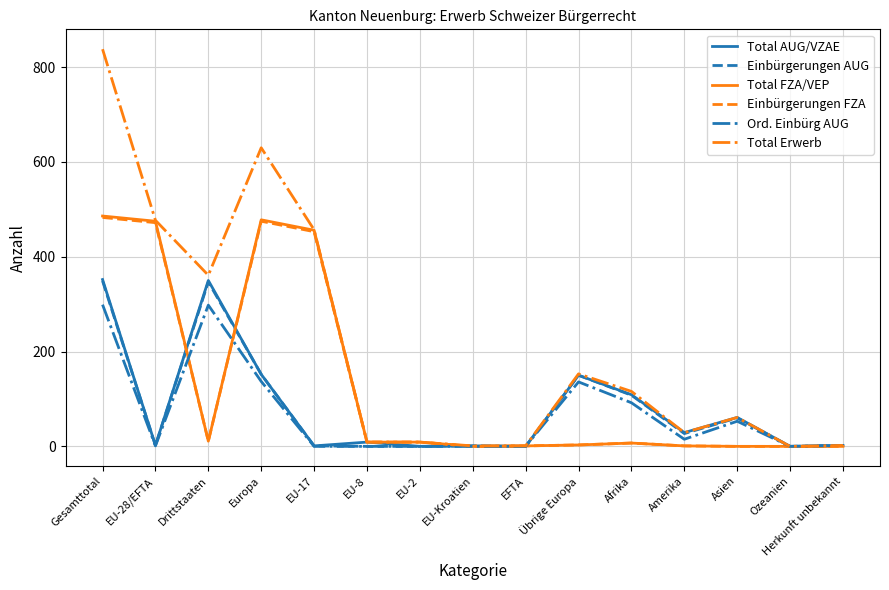

What is the approximate value of Einbürgerungen FZA at EU-2?

9